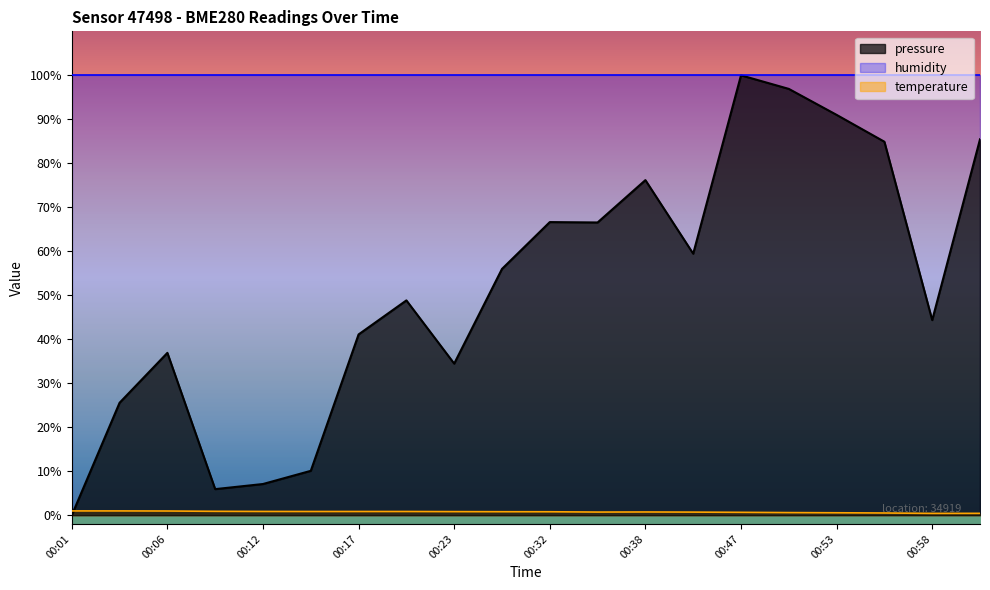

True or false: temperature has a value of 0.9 at 00:12.

True